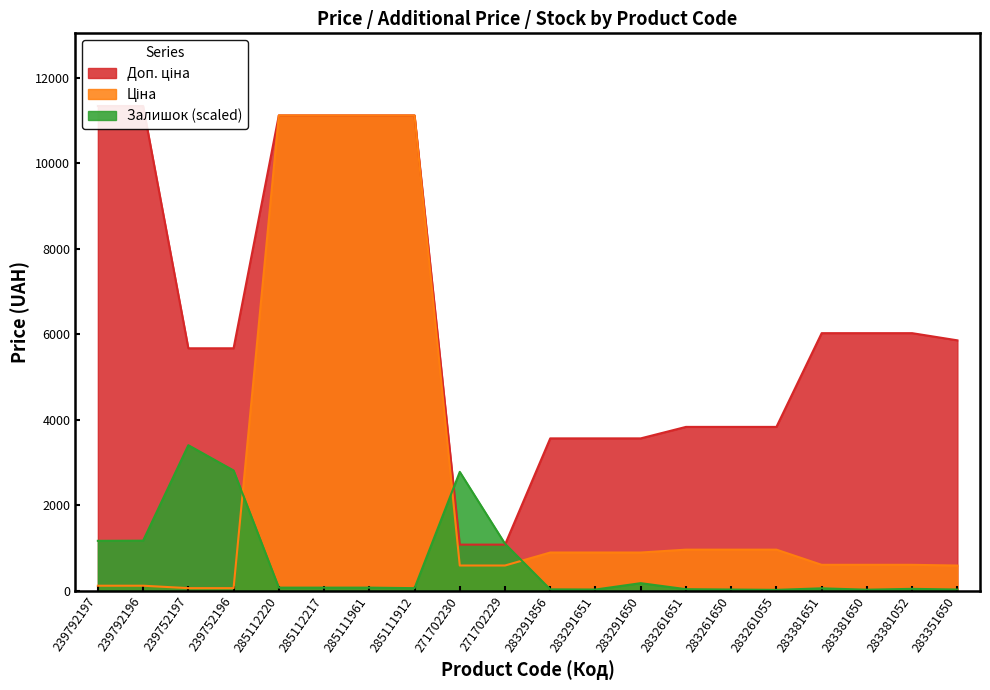

What value does the Доп. ціна series have at 283261651?

3828.4